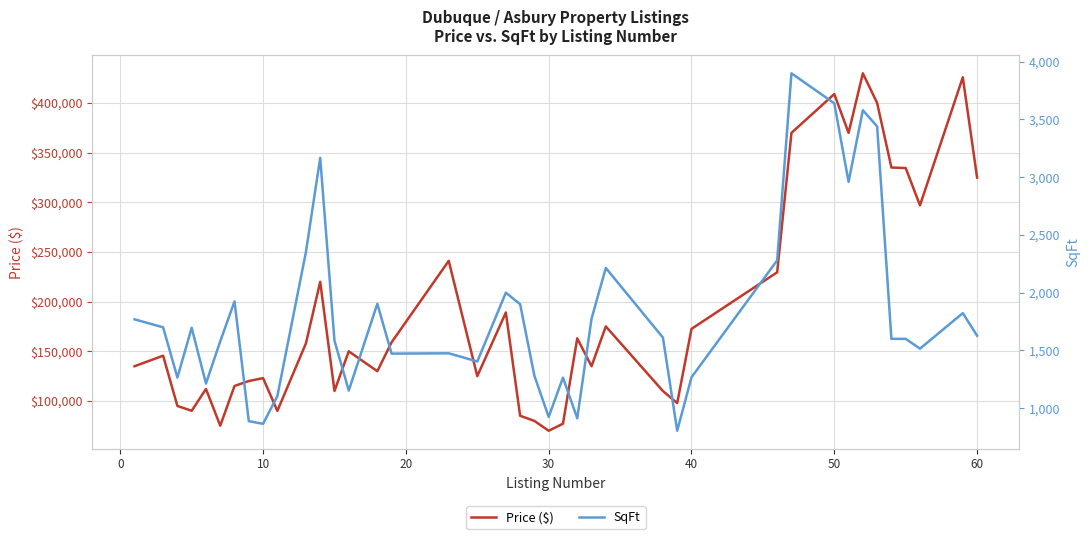

What is the lowest value of the SqFt series?

804